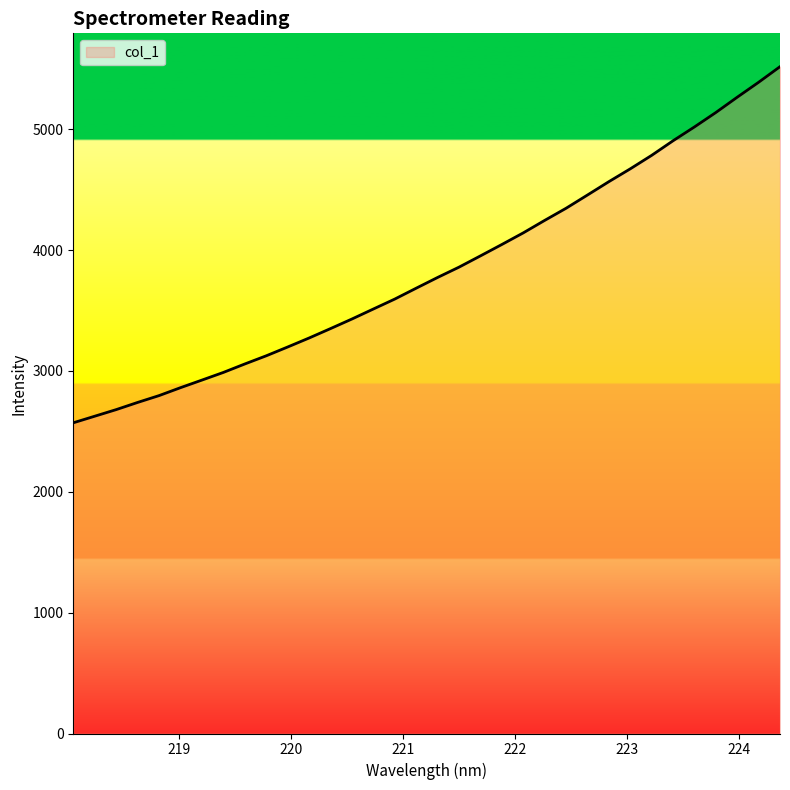

What is the minimum value shown in the chart?

2570.7